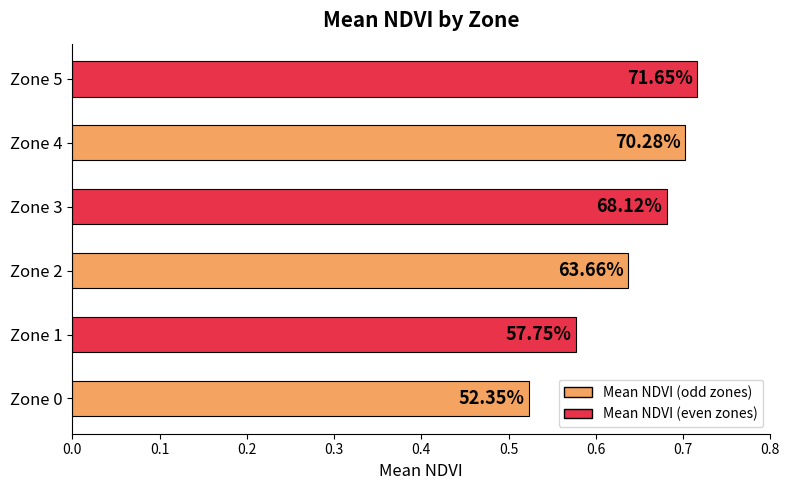

Are the bars horizontal?

Yes